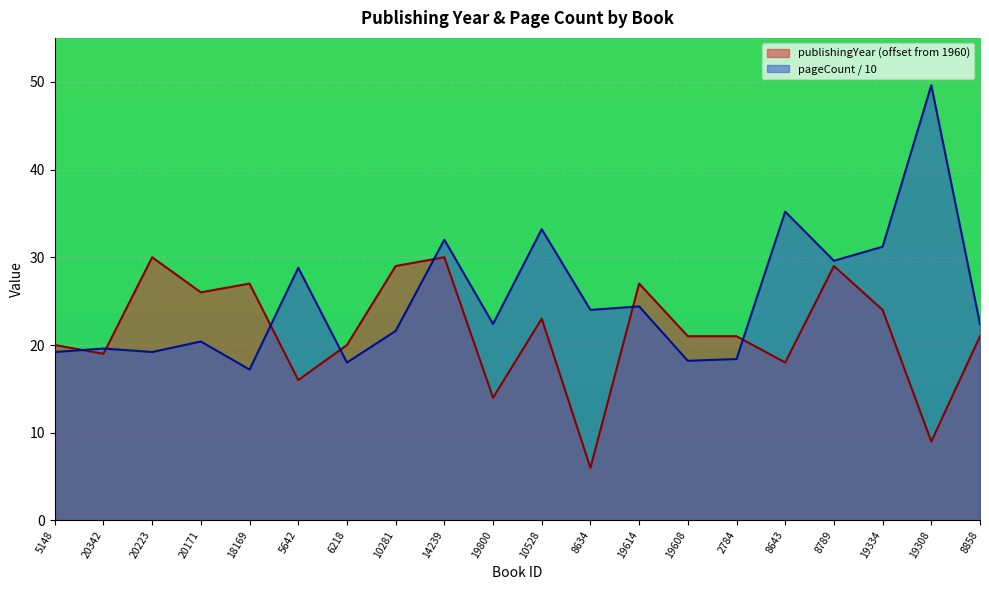

In publishingYear, how many points are higher than both neighbors (excluding endpoints)?

6